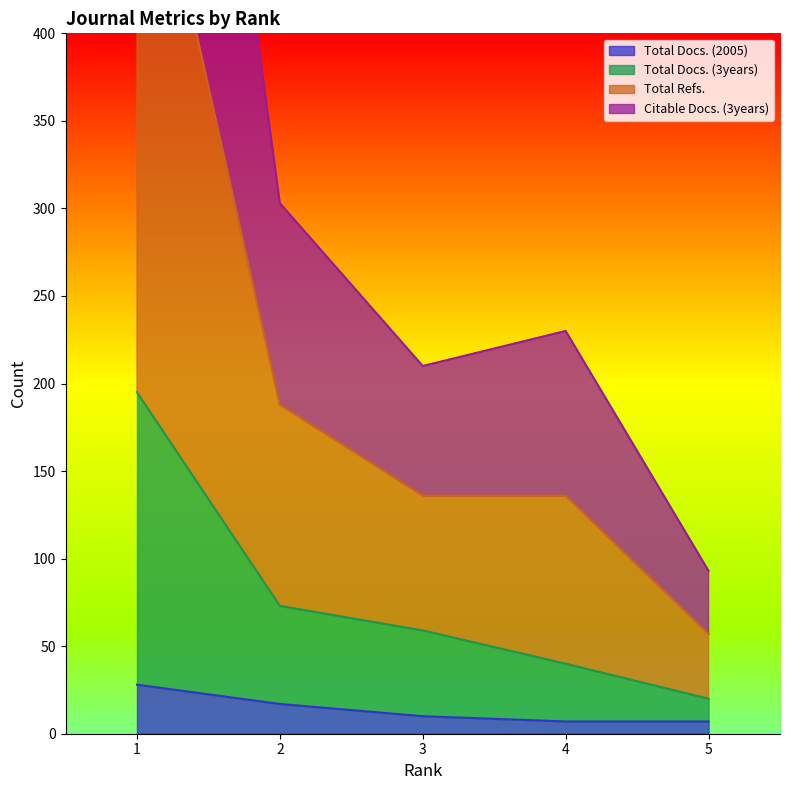

At which category is the sum across all series the highest?

1